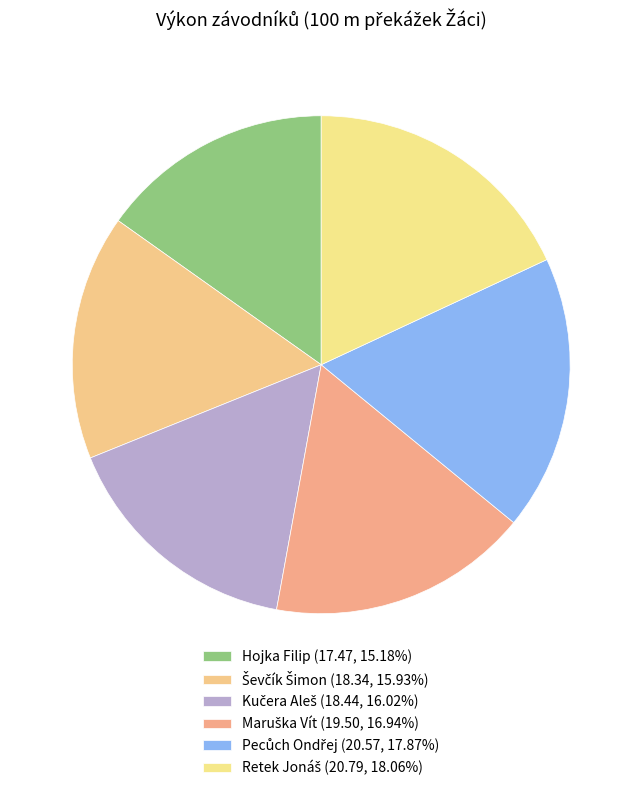

Combined, what portion of the pie is Kučera Aleš and Ševčík Šimon?

32.0%